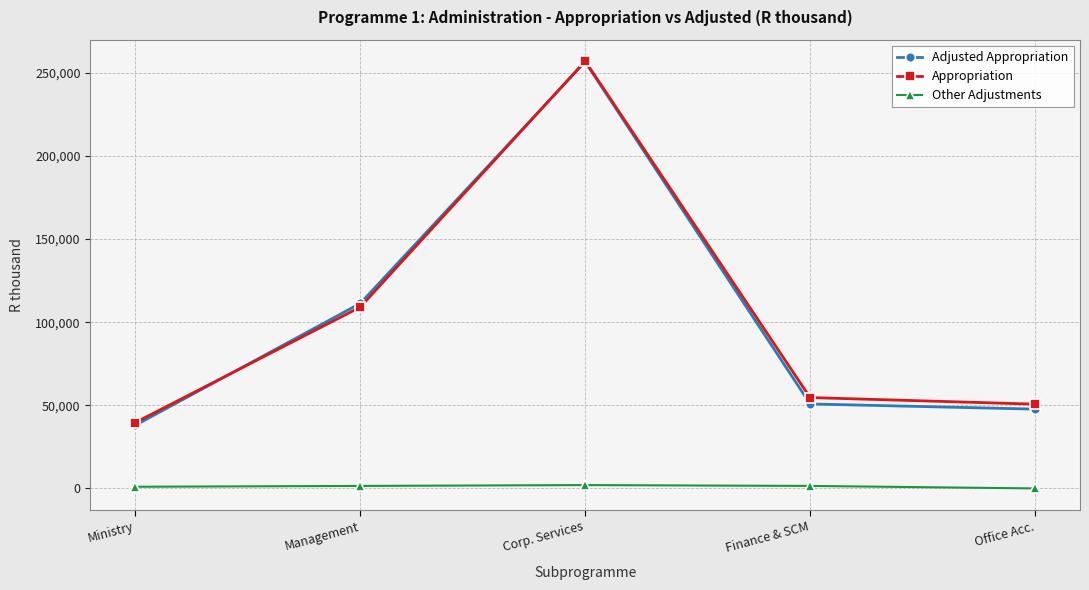

How many interior local peaks does the Adjusted Appropriation series have?

1